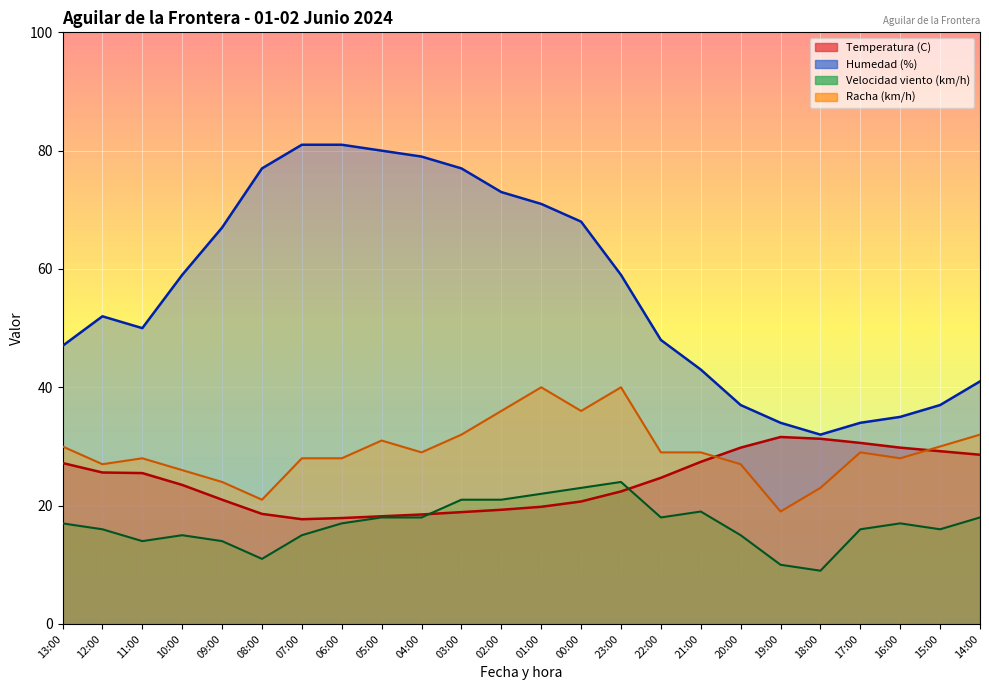

At which label does Racha (km/h) first exceed 29?

13:00